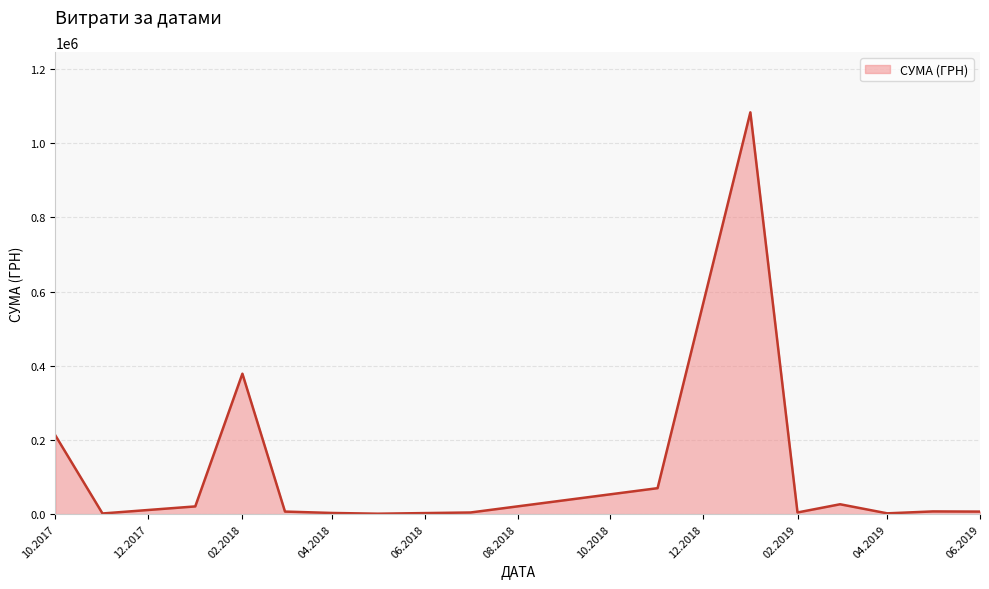

What is the difference between the maximum and minimum values?

1081607.1